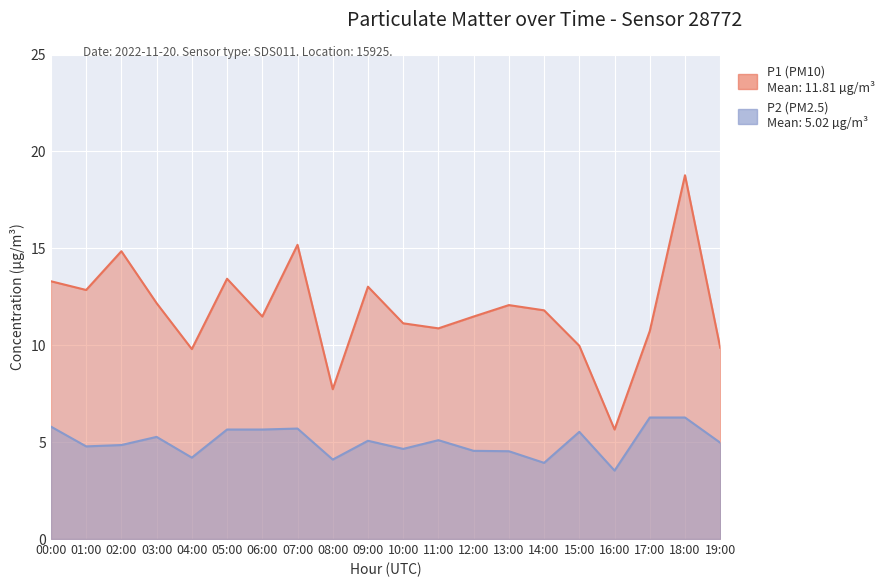

How many lines are shown in the chart?

2